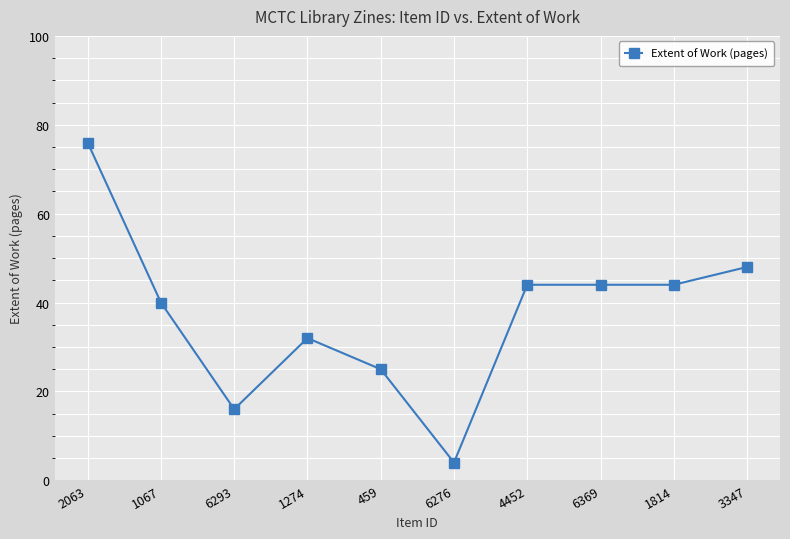

At which category does the data reach its first local valley?

6293